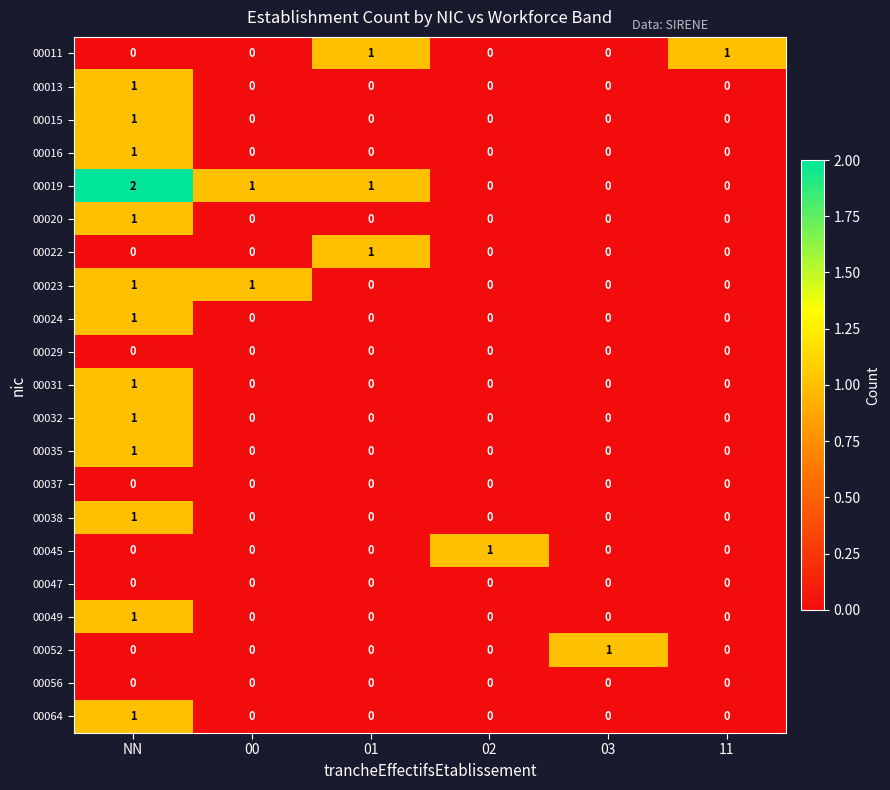

Which series has the largest total across all categories?

00019